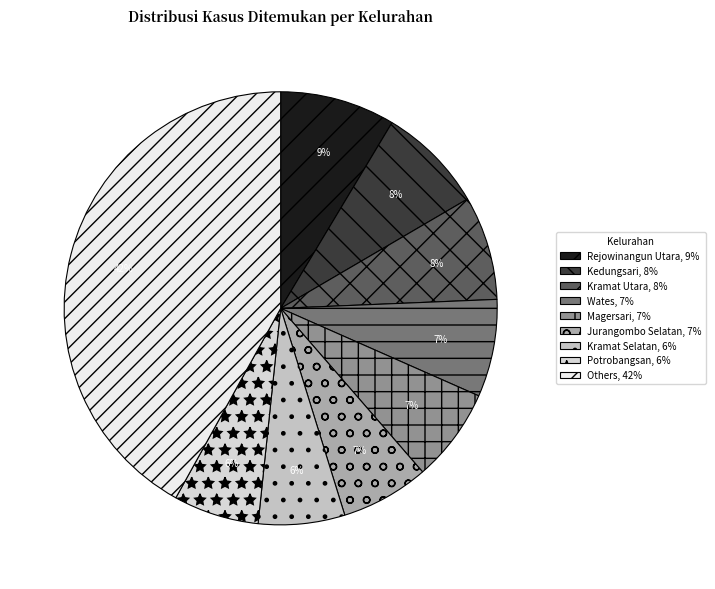

Is there any slice that represents more than half of the pie?

No